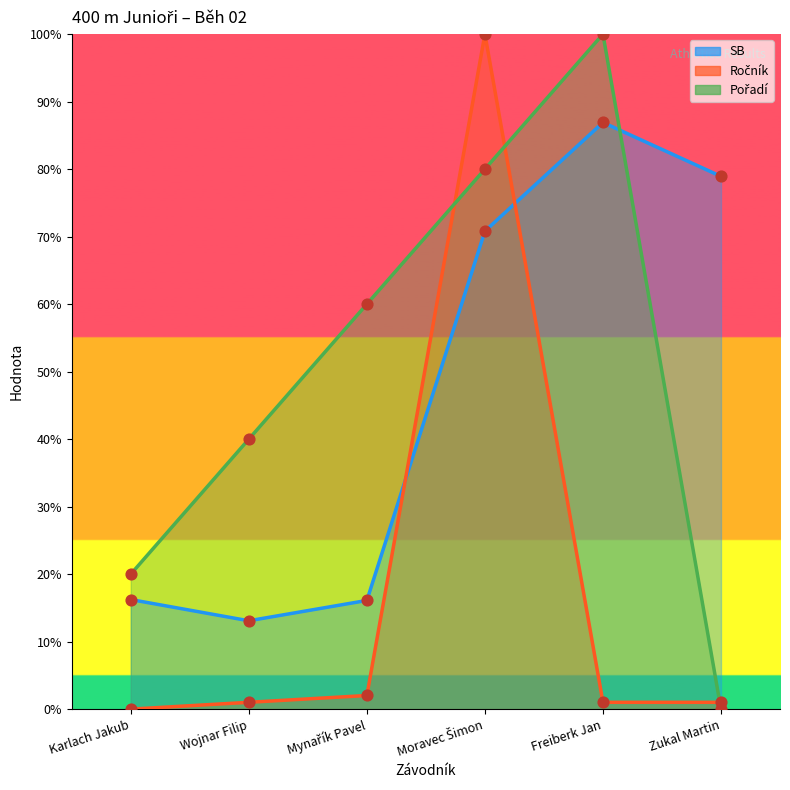

At how many categories does at least one series exceed 33?

5